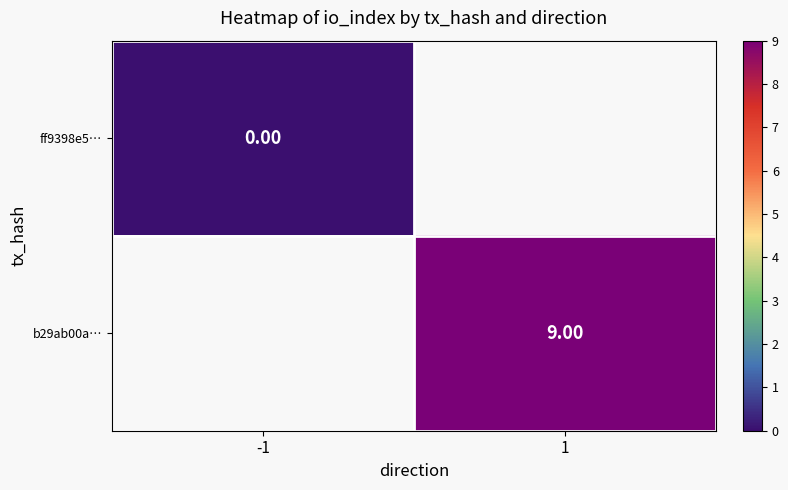

List the series in order of their overall mean, lowest first.

ff9398e5…, b29ab00a…